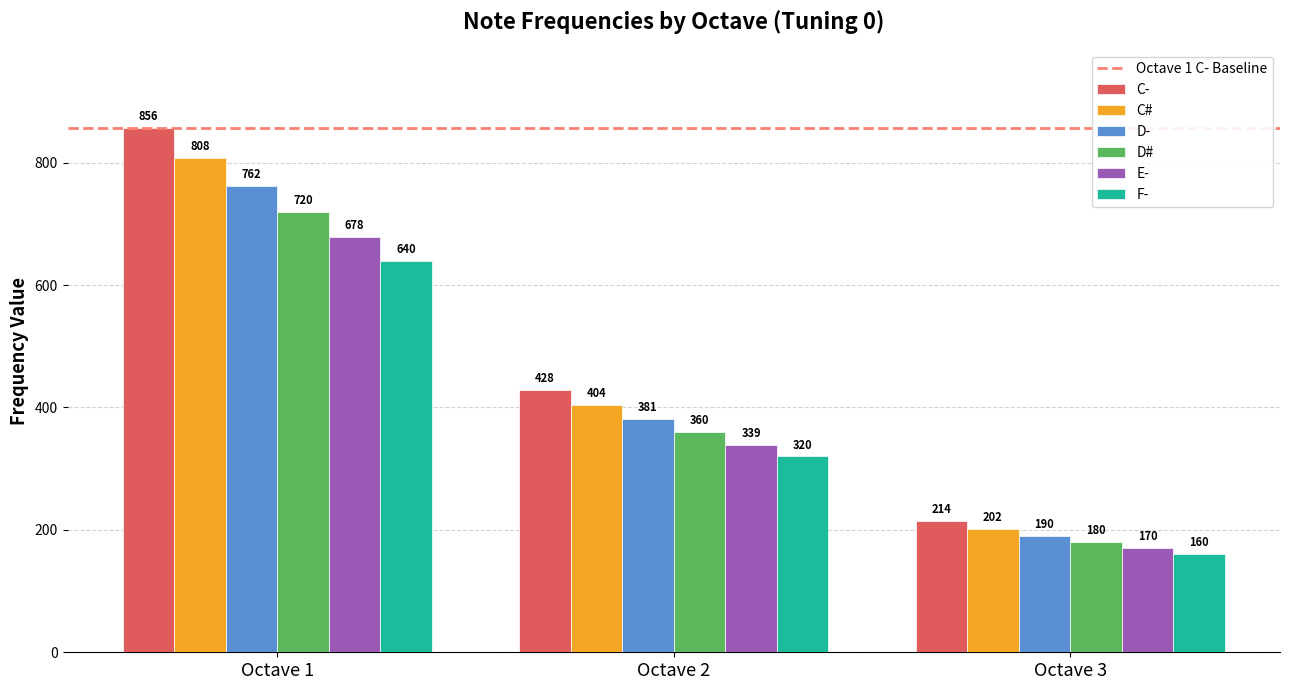

How many bars are there in total?

18